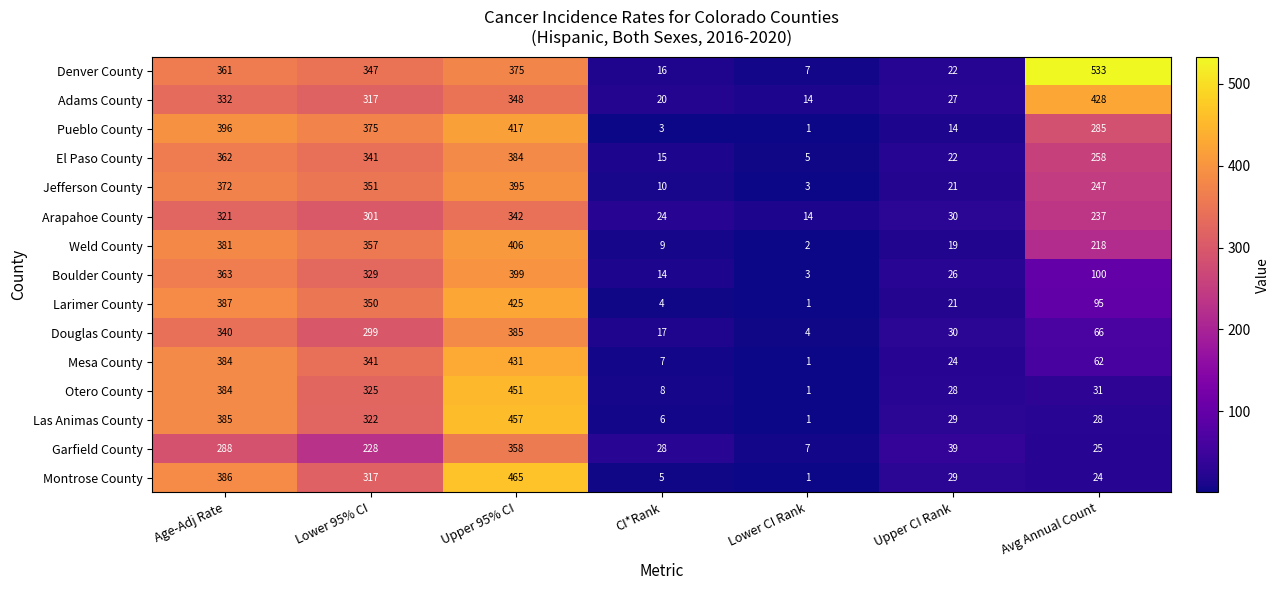

How many series are shown in this chart?

15